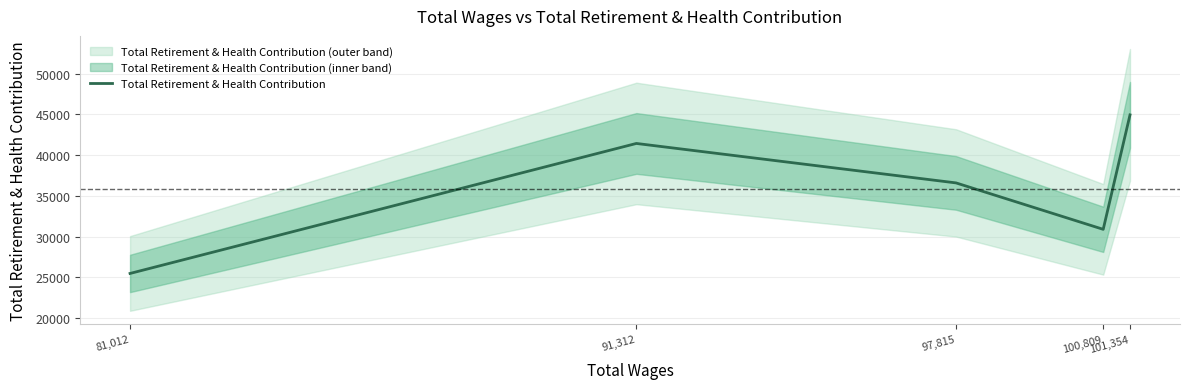

Where is the first local maximum?

91,312